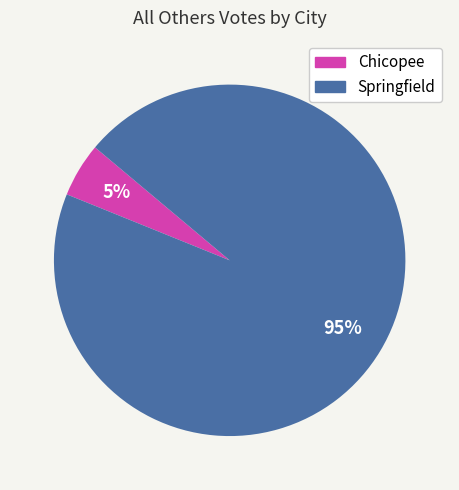

Which slice is the largest?

Springfield